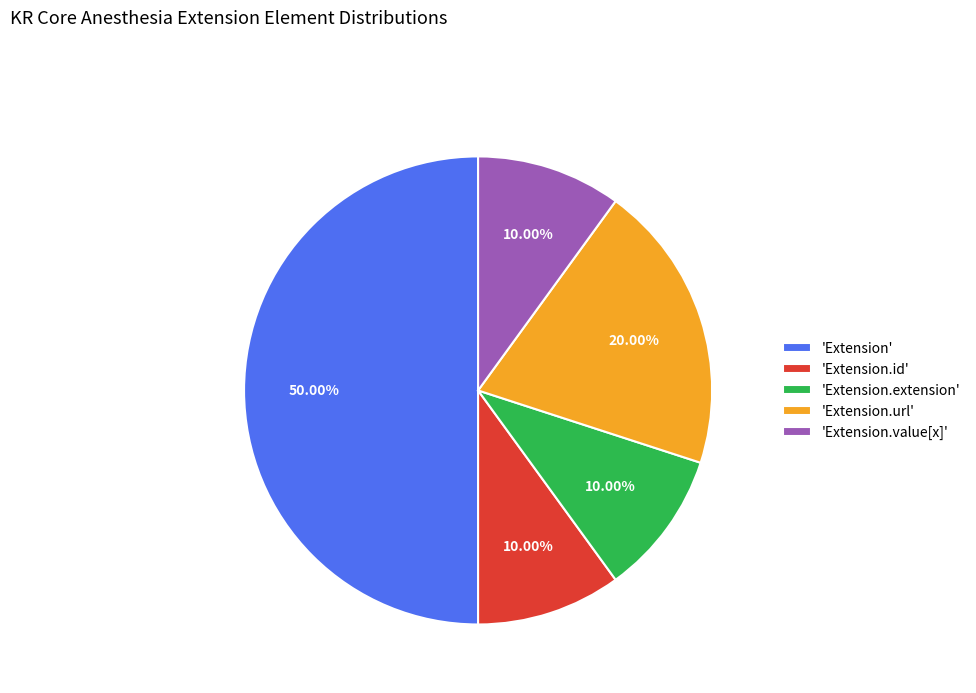

What is the ratio of the value at 'Extension.url' to the value at 'Extension.id'?

2.0